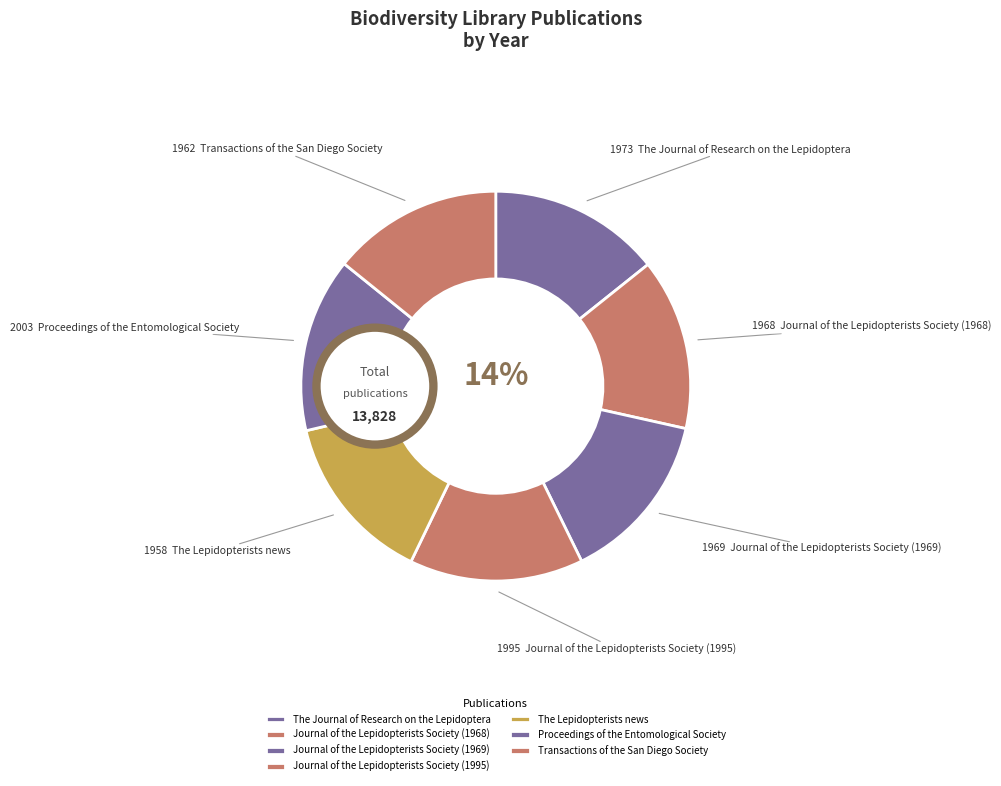

The Proceedings of the Entomological Society slice represents 1% of the pie. True or false?

False